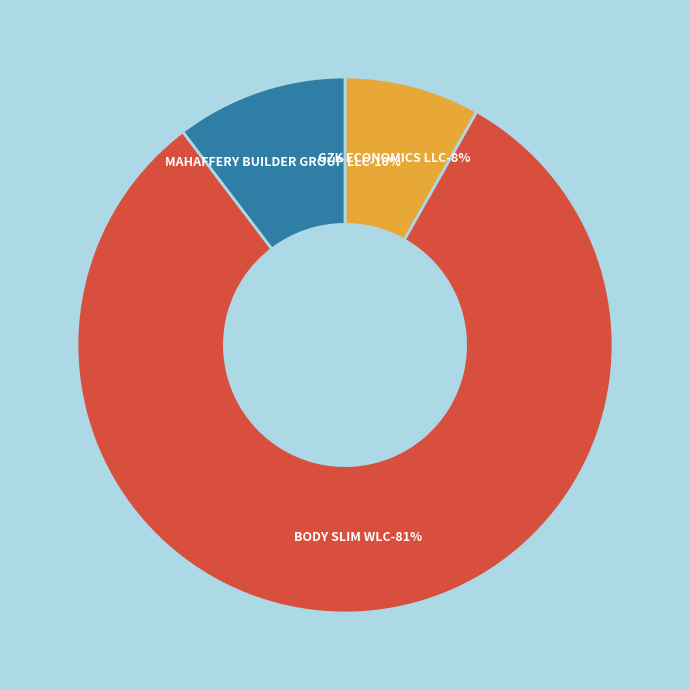

To the nearest percent, what percentage of the pie is BODY SLIM WLC?

81%